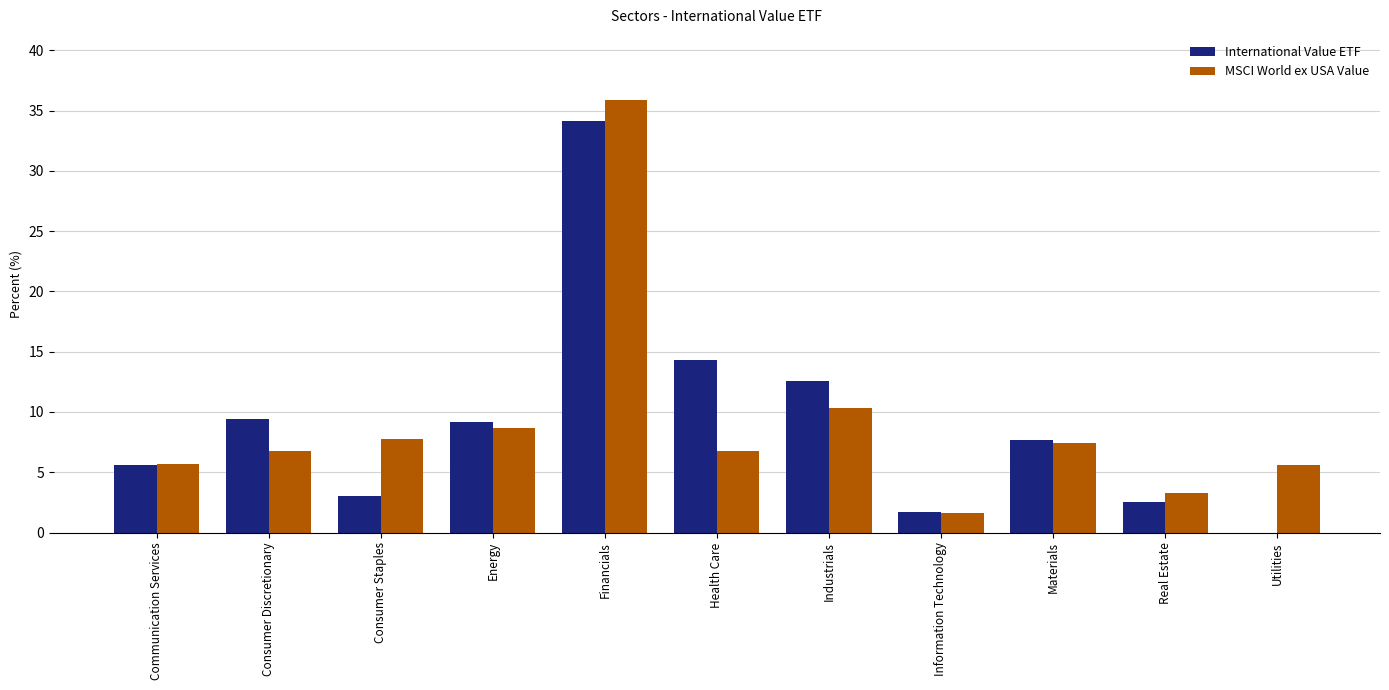

How many data points in MSCI World ex USA Value are above 6?

7